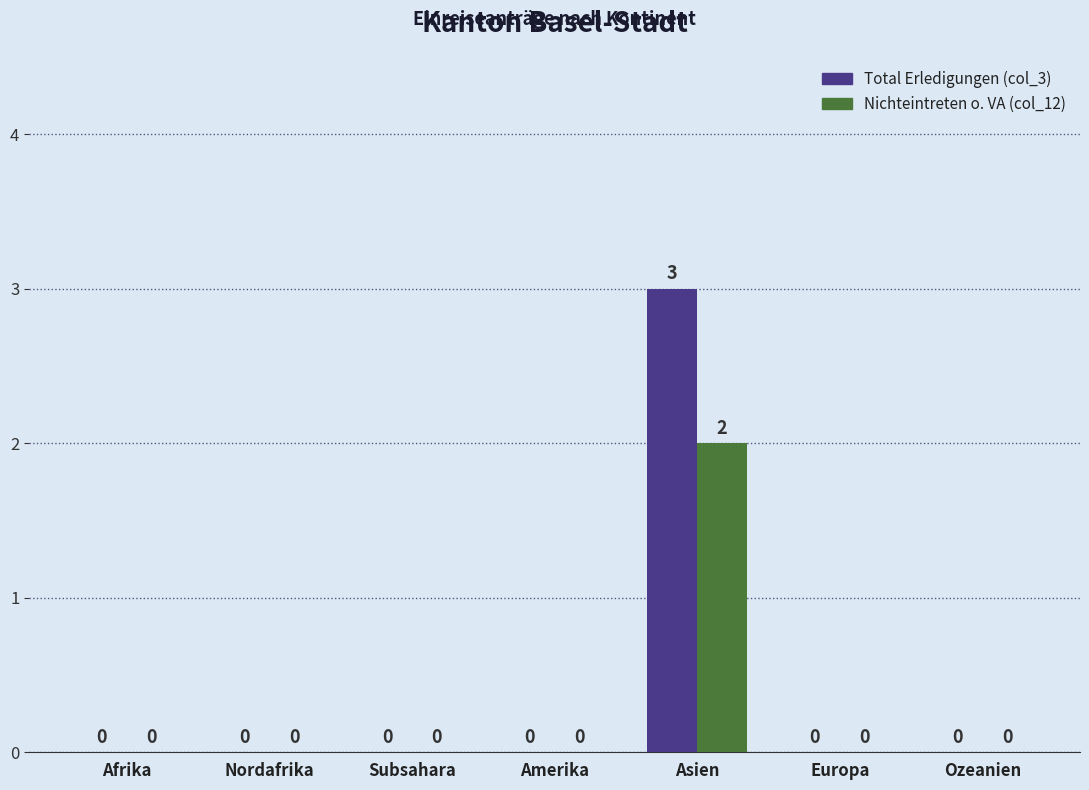

True or false: Total Erledigungen (col_3) has a value of 0 at Subsahara.

True